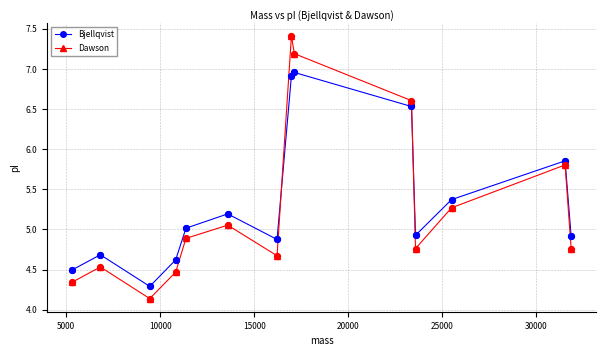

In Dawson, how many points are lower than both neighbors (excluding endpoints)?

3